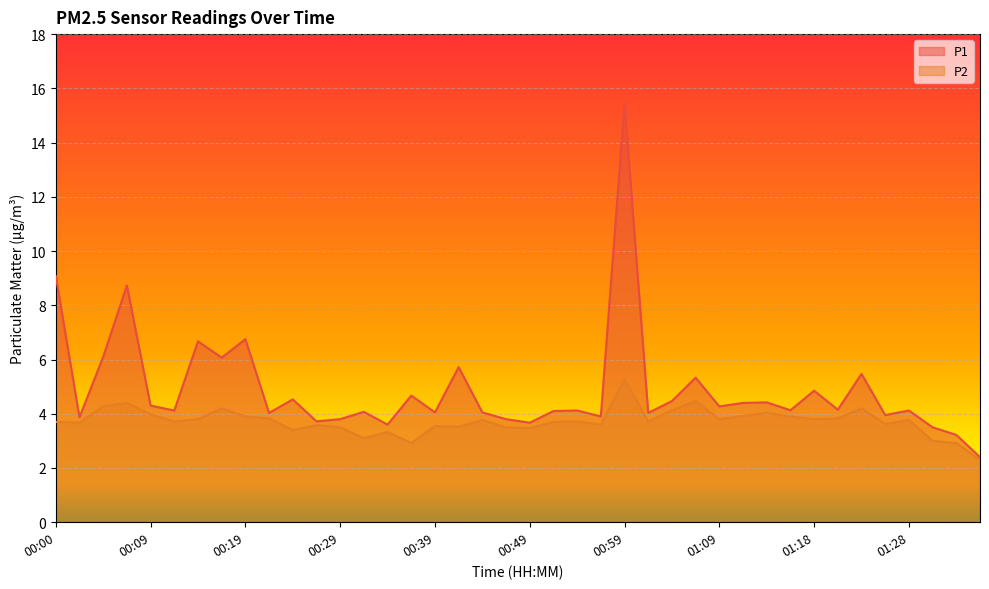

List the series in order of their overall mean, lowest first.

P2, P1